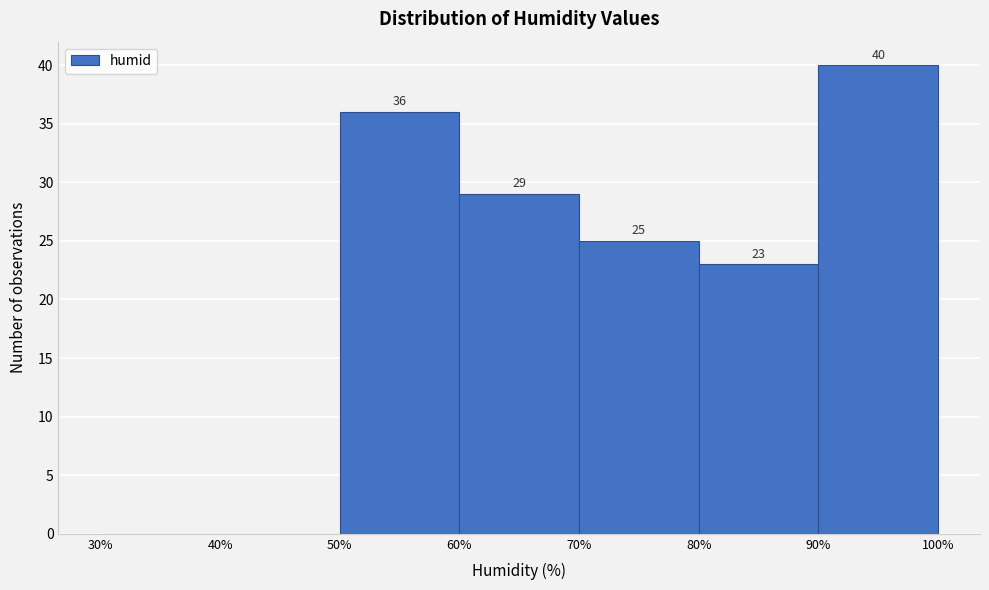

Over which range of the x-axis is the bar tallest?

90% to 100%